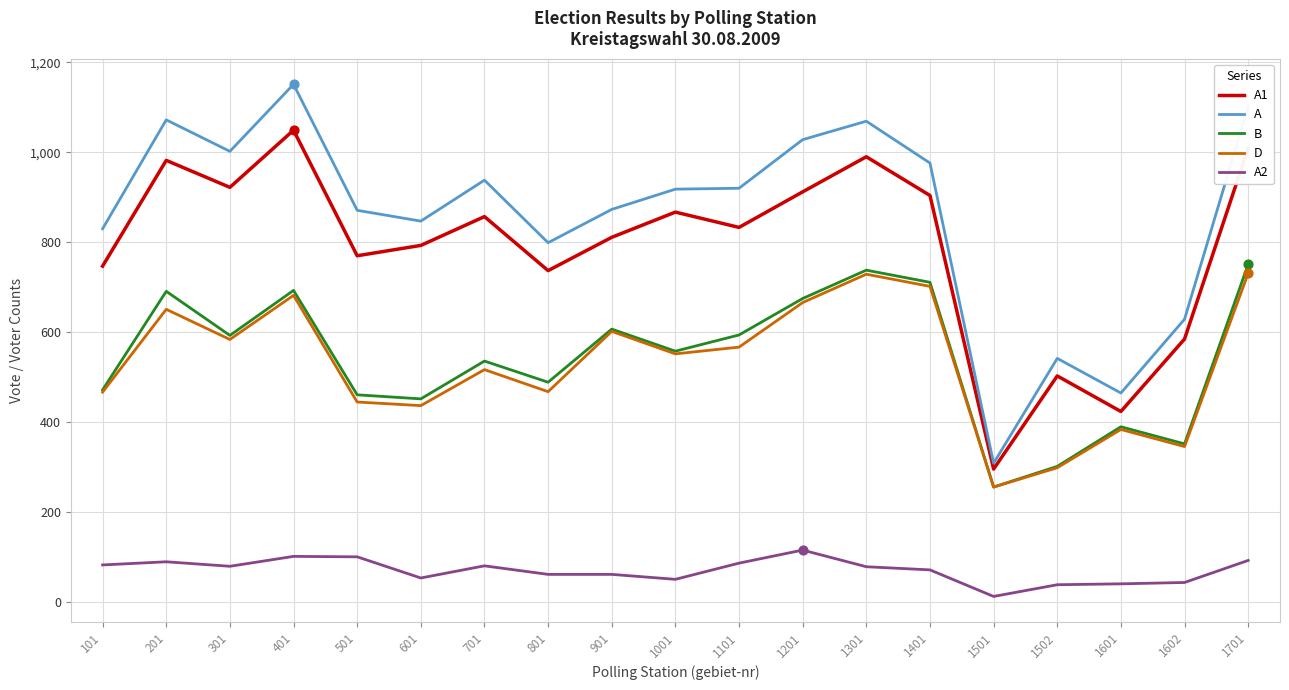

What are all the series names shown in the legend?

A1, A, B, D, A2